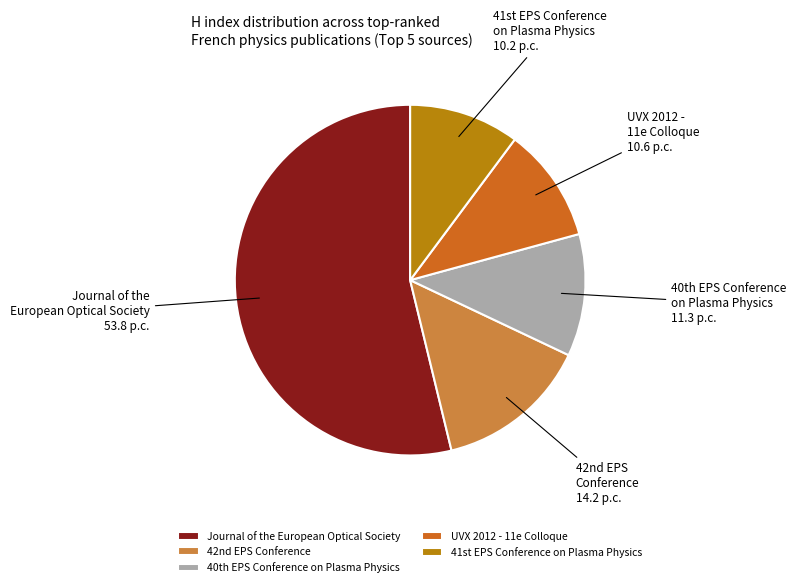

What is the majority slice?

Journal of the European Optical Society